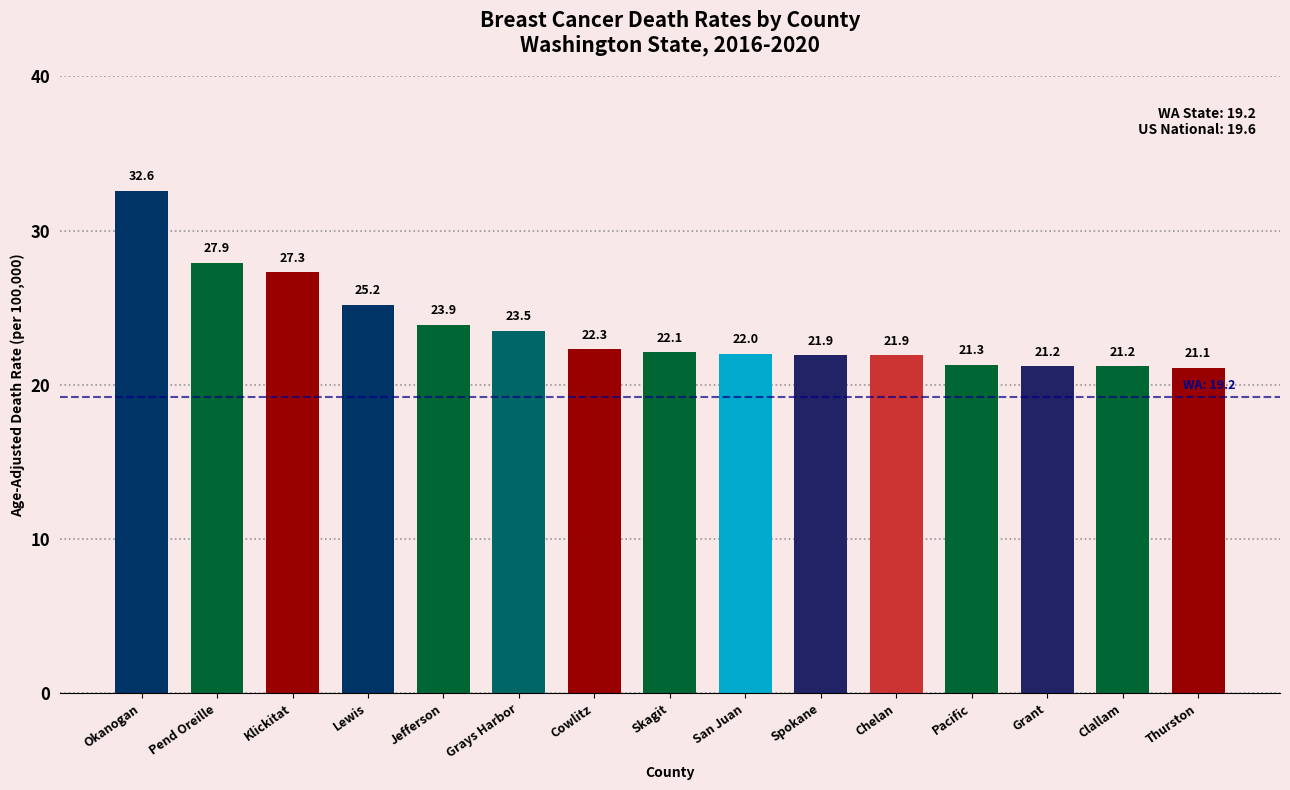

What is the difference between the second highest and second lowest values?

6.7